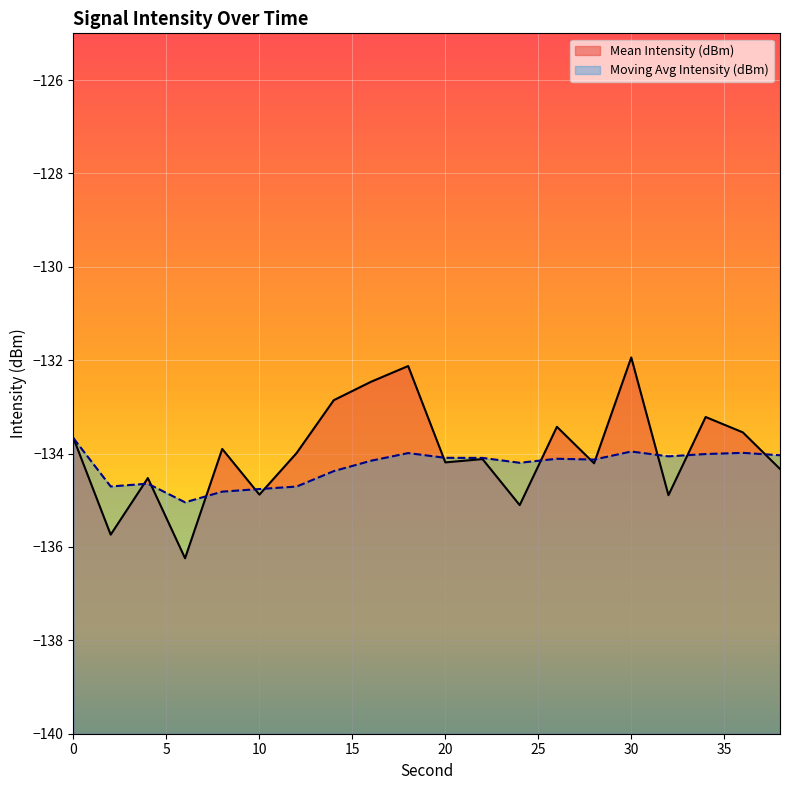

Reading left to right, list all the values displayed in this chart.

Mean Intensity (dBm): -133.7	-135.7	-134.5	-136.2	-133.9	-134.9	-134.0	-132.9	-132.5	-132.1	-134.2	-134.1	-135.1	-133.4	-134.2	-131.9	-134.9	-133.2	-133.5	-134.3
Moving Avg Intensity (dBm): -133.7	-134.7	-134.6	-135.0	-134.8	-134.8	-134.7	-134.4	-134.2	-134.0	-134.1	-134.1	-134.2	-134.1	-134.1	-134.0	-134.1	-134.0	-134.0	-134.0